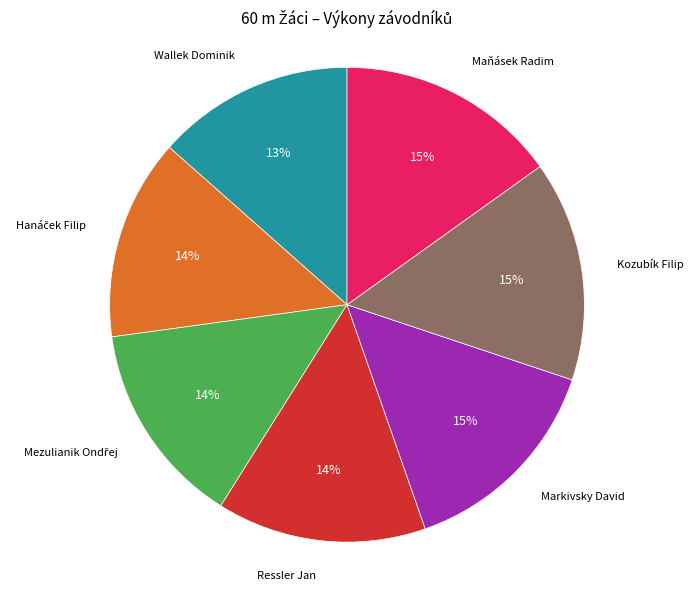

To the nearest percent, what is the average slice percentage?

14%